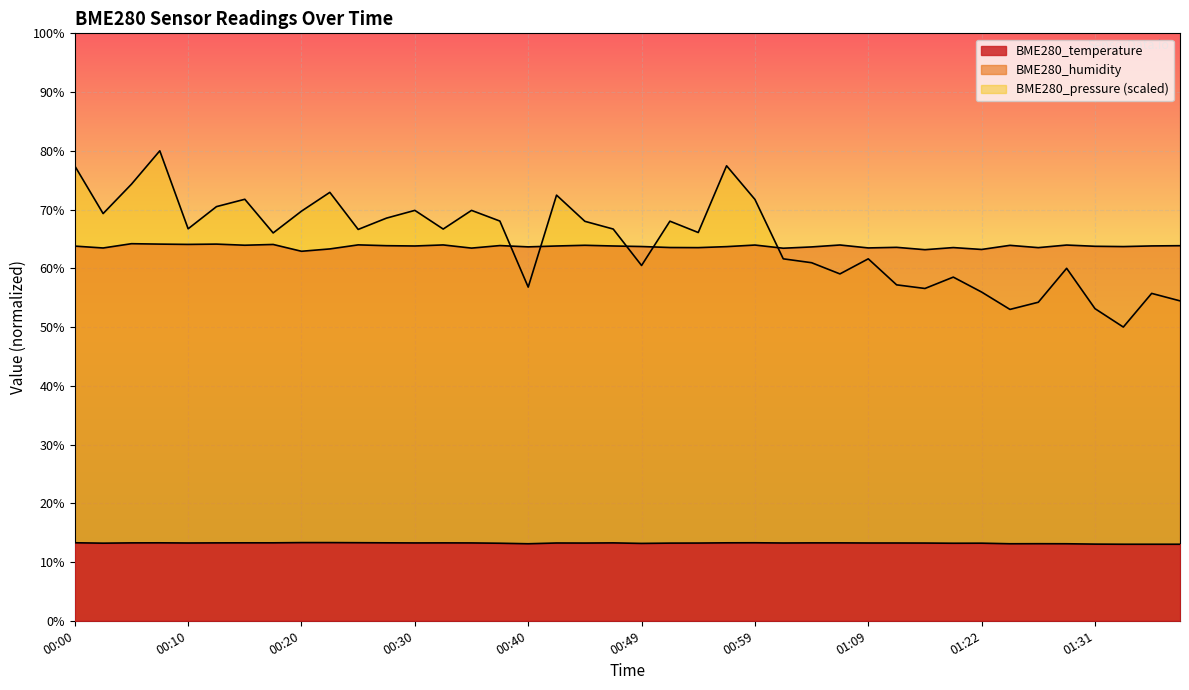

The value of BME280_humidity at 01:36 is 63.8. True or false?

True